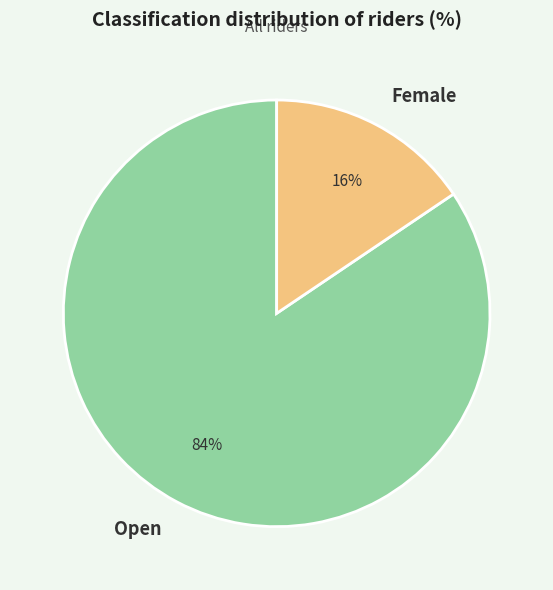

To the nearest percent, what is the combined percentage of Open and Female?

100%